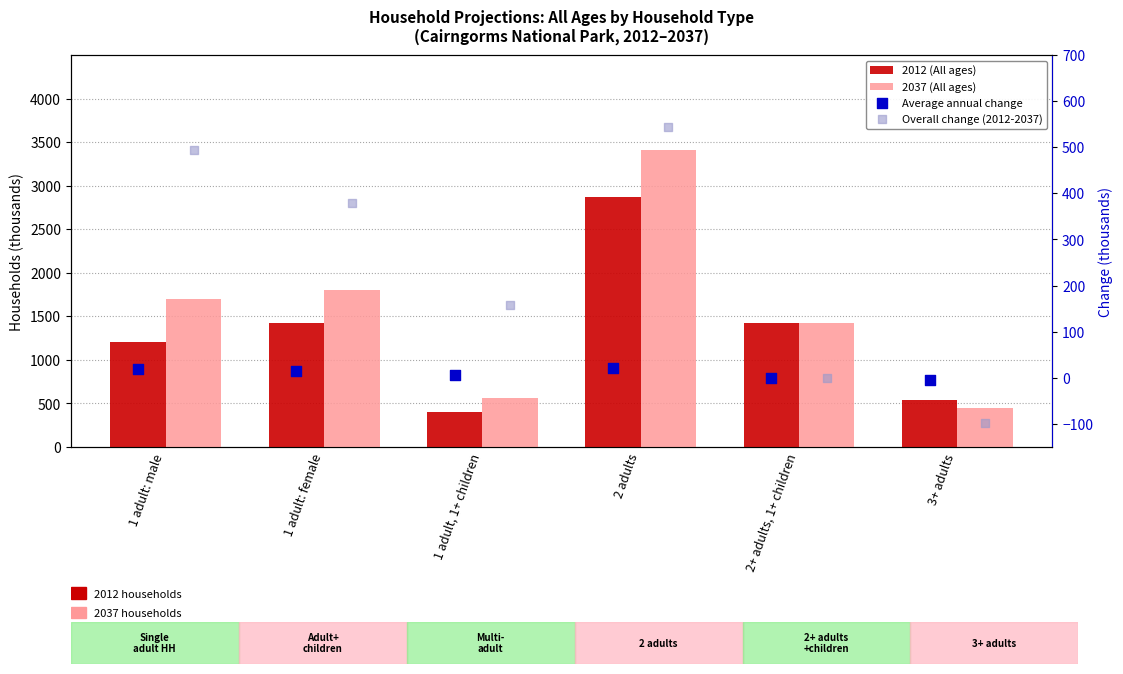

Which series contains the lowest Y value?

Overall change (2012-2037)